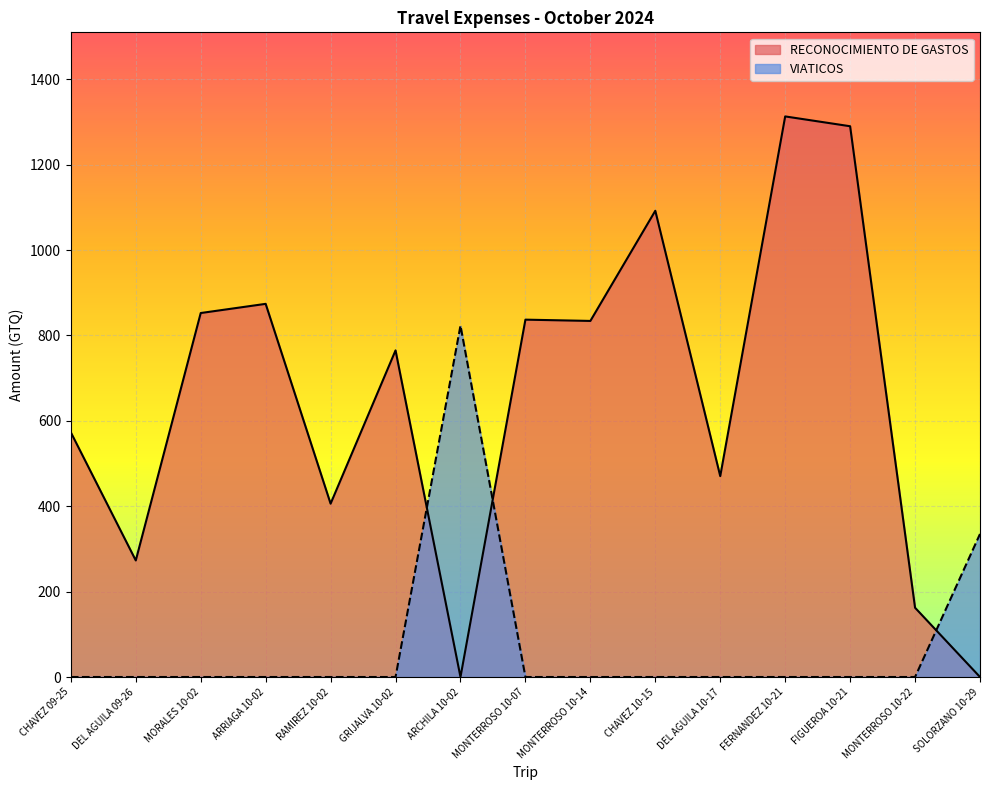

Reading left to right, list all the values displayed in this chart.

RECONOCIMIENTO DE GASTOS: CHAVEZ 09-25=573.0	DEL AGUILA 09-26=273.0	MORALES 10-02=852.5	ARRIAGA 10-02=874.0	RAMIREZ 10-02=406.0	GRIJALVA 10-02=765.0	ARCHILA 10-02=0.0	MONTERROSO 10-07=837.0	MONTERROSO 10-14=834.0	CHAVEZ 10-15=1092.0	DEL AGUILA 10-17=470.5	FERNANDEZ 10-21=1313.0	FIGUEROA 10-21=1290.0	MONTERROSO 10-22=162.2	SOLORZANO 10-29=0.0
VIATICOS: CHAVEZ 09-25=0.0	DEL AGUILA 09-26=0.0	MORALES 10-02=0.0	ARRIAGA 10-02=0.0	RAMIREZ 10-02=0.0	GRIJALVA 10-02=0.0	ARCHILA 10-02=823.0	MONTERROSO 10-07=0.0	MONTERROSO 10-14=0.0	CHAVEZ 10-15=0.0	DEL AGUILA 10-17=0.0	FERNANDEZ 10-21=0.0	FIGUEROA 10-21=0.0	MONTERROSO 10-22=0.0	SOLORZANO 10-29=335.0